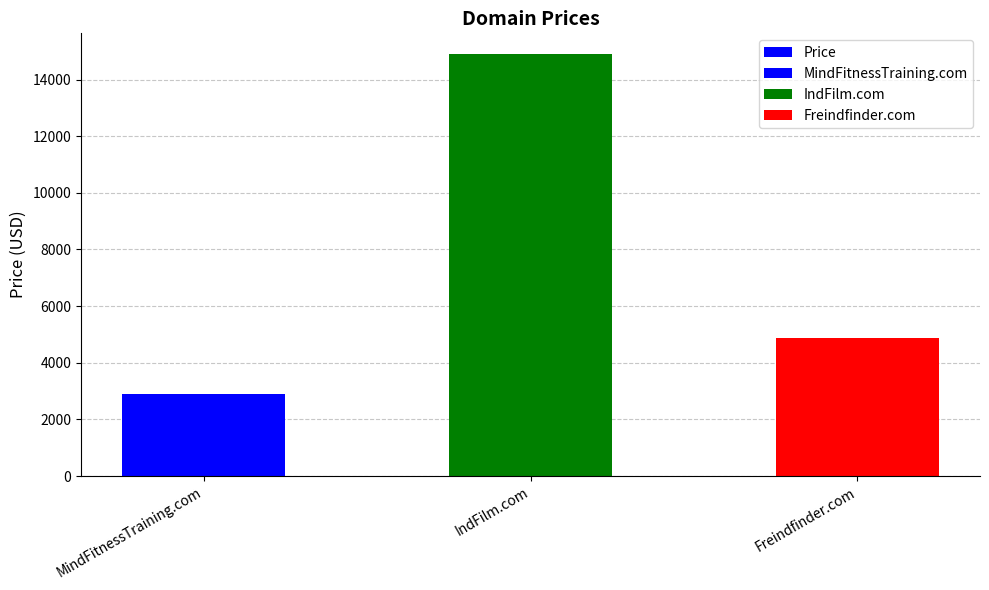

Read the value at IndFilm.com, to the nearest 10.

14890